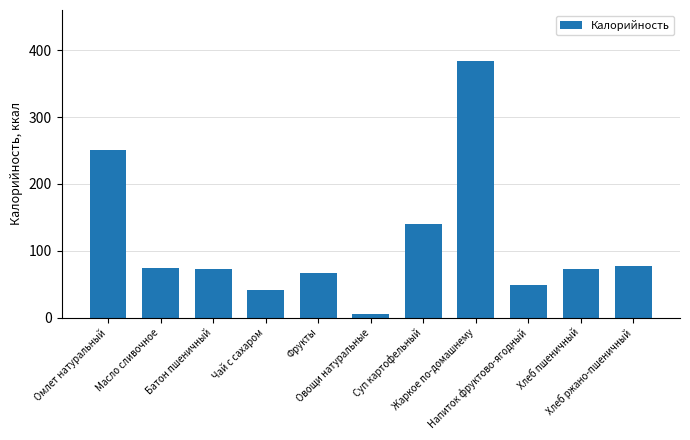

What is the ratio of the value at Хлеб ржано-пшеничный to the value at Батон пшеничный?

1.1